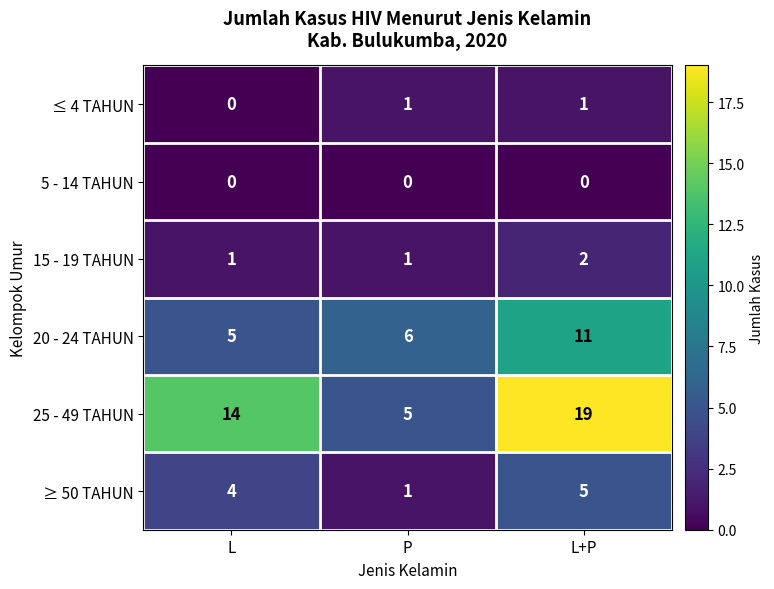

What is the sum of the ≥ 50 TAHUN values at L+P and P?

6